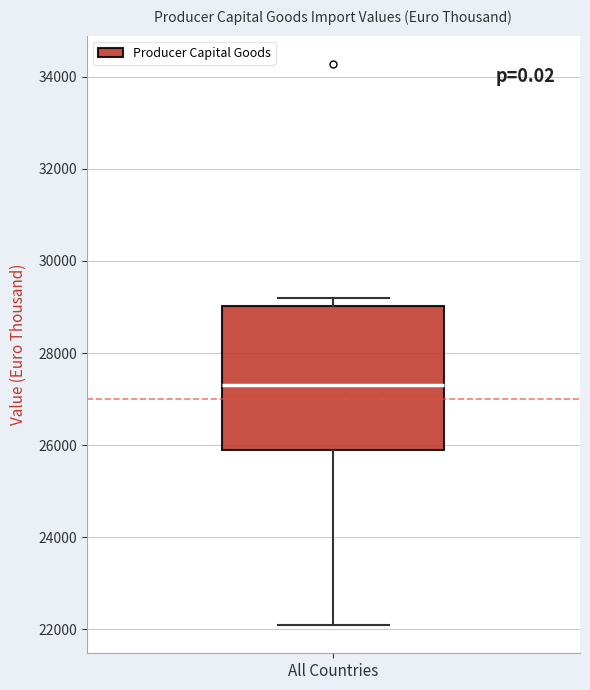

Where is the upper edge of the box for All Countries on the y-axis? The values are not printed on the chart, so give them approximately, as read against the axis.

29000